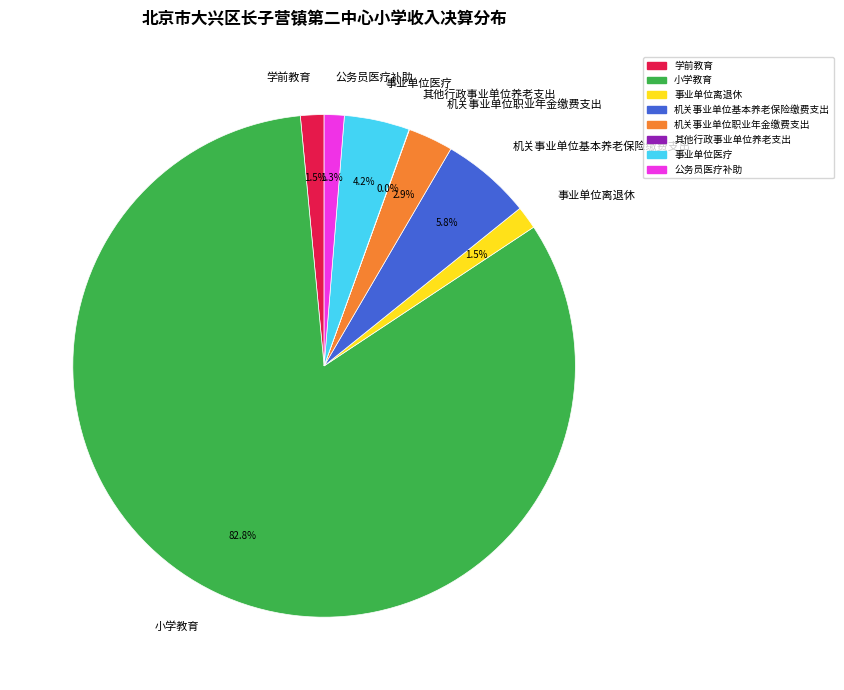

Which slice is the largest?

小学教育